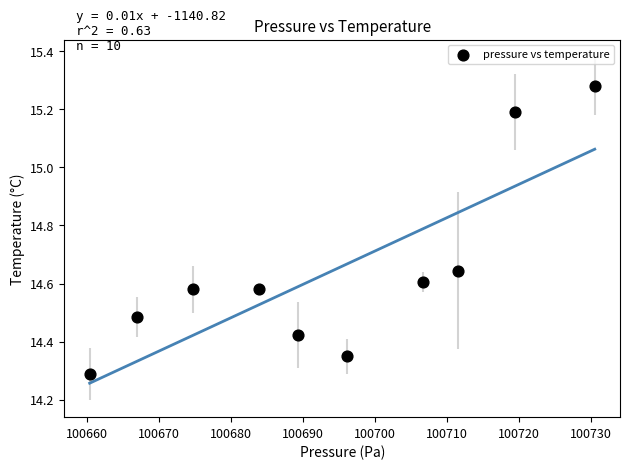

What is the average X value?

100694.0